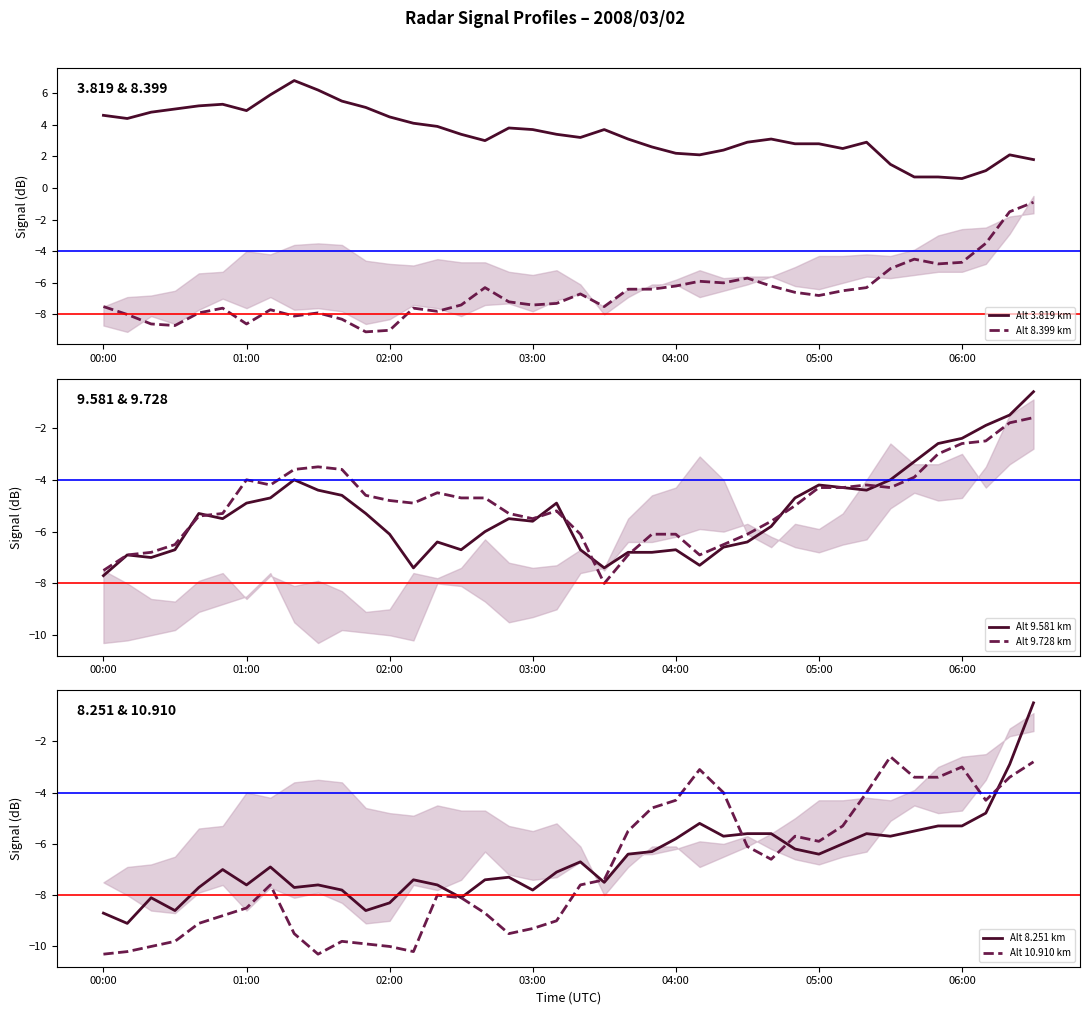

What is the difference between the maximum and second lowest values in the Alt 8.399 km series?

8.1